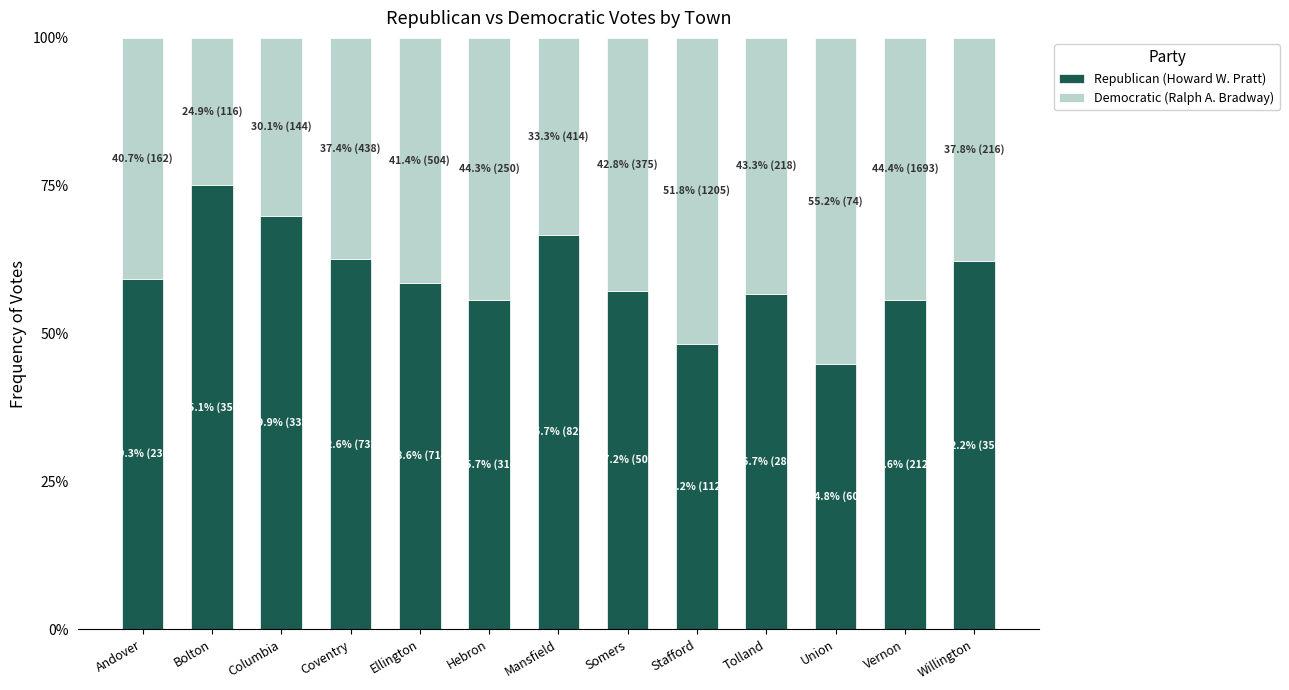

Where is Republican (Howard W. Pratt) nearest to the value 0?

Union